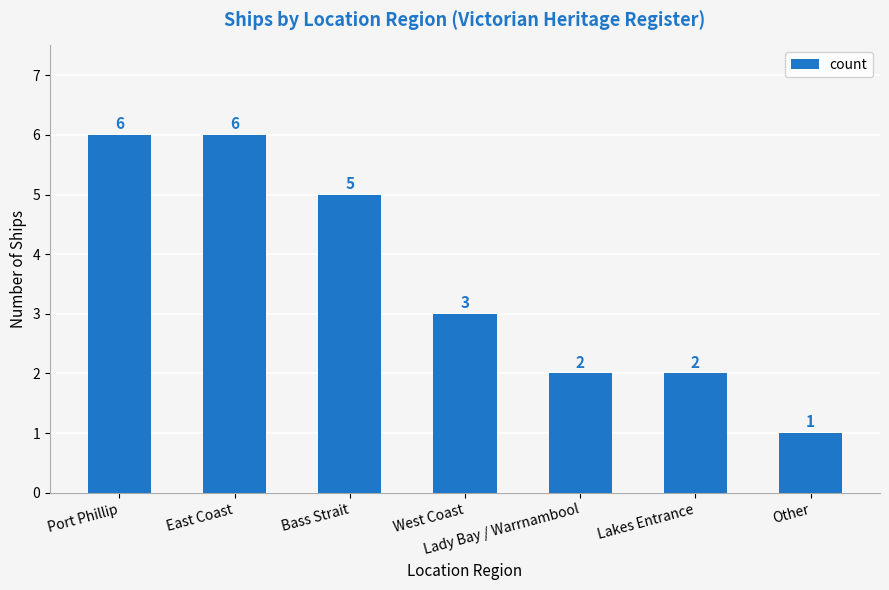

Reading left to right, list all the values displayed in this chart.

Port Phillip=6	East Coast=6	Bass Strait=5	West Coast=3	Lady Bay / Warrnambool=2	Lakes Entrance=2	Other=1